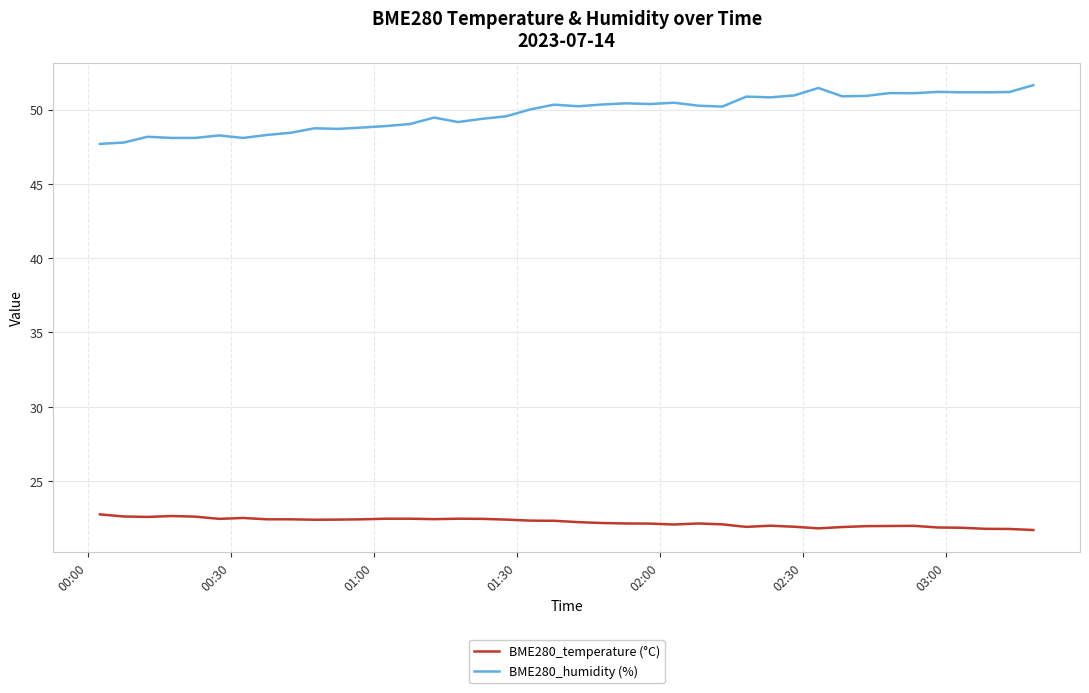

Which series has the widest spread of values?

BME280_humidity (%)